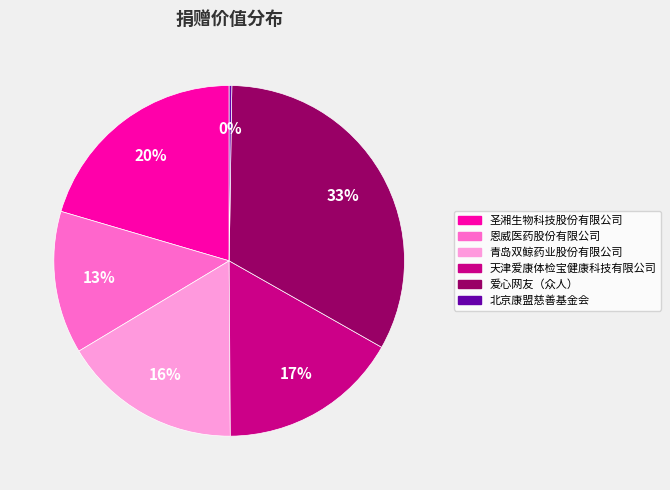

Is it true that 爱心网友（众人） is 40% of the pie?

False